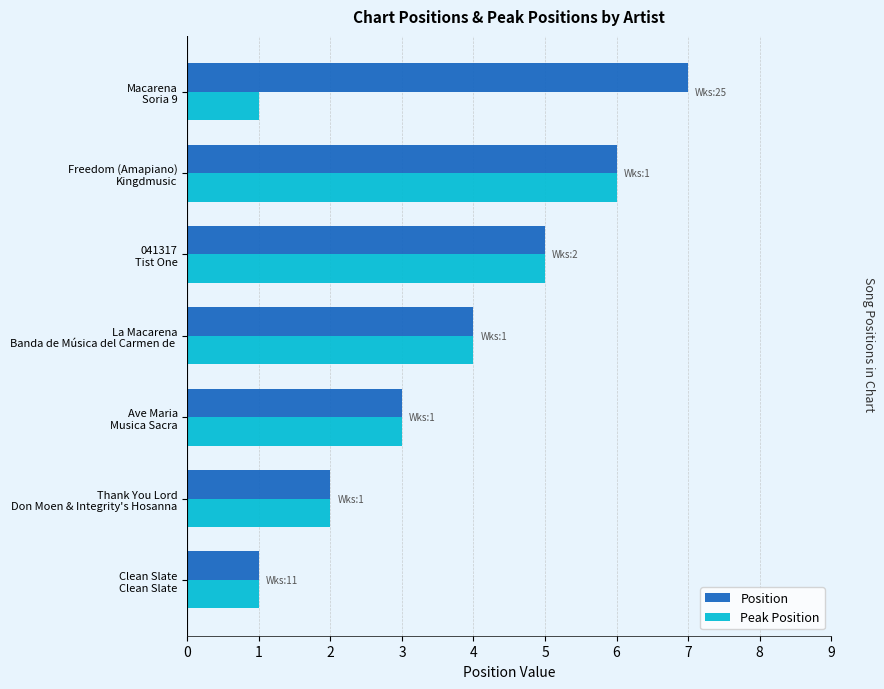

What is the sum of all Position values?

28